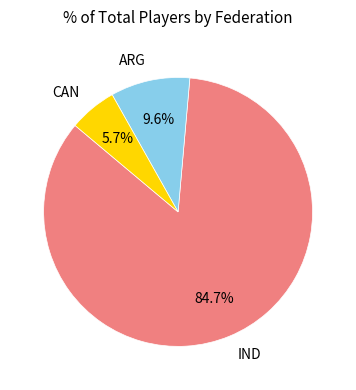

Which has a higher value, IND or CAN?

IND